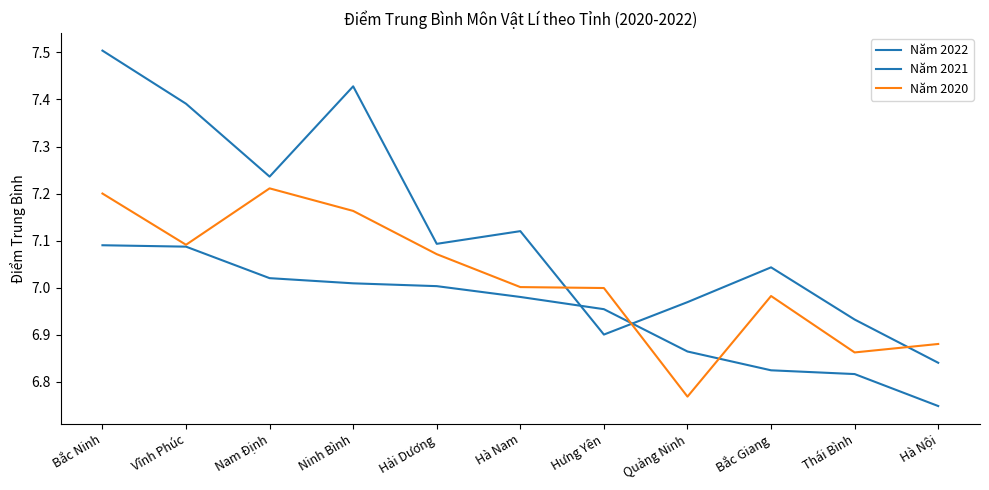

Is the value of Năm 2022 at Vĩnh Phúc greater than the value of Năm 2021 at Nam Định?

Yes